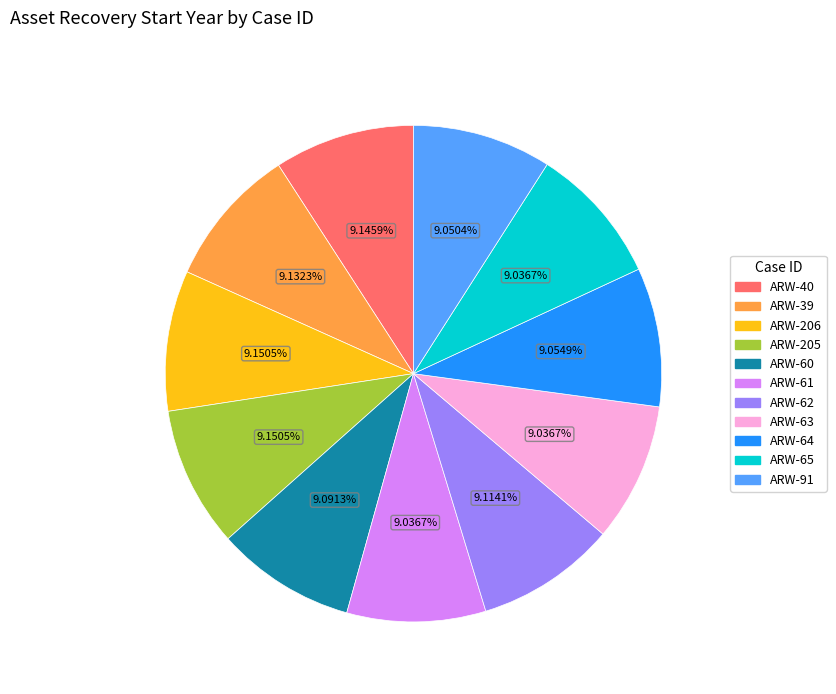

What is the ratio of the value at ARW-60 to the value at ARW-206?

1.0